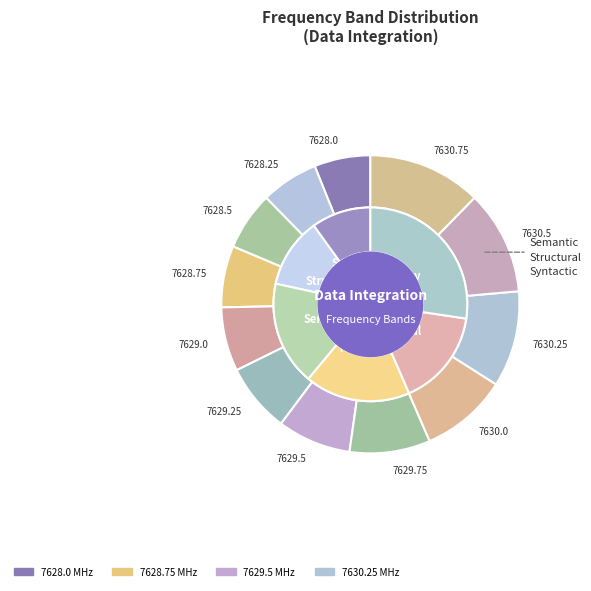

How many segments does this pie chart have?

12